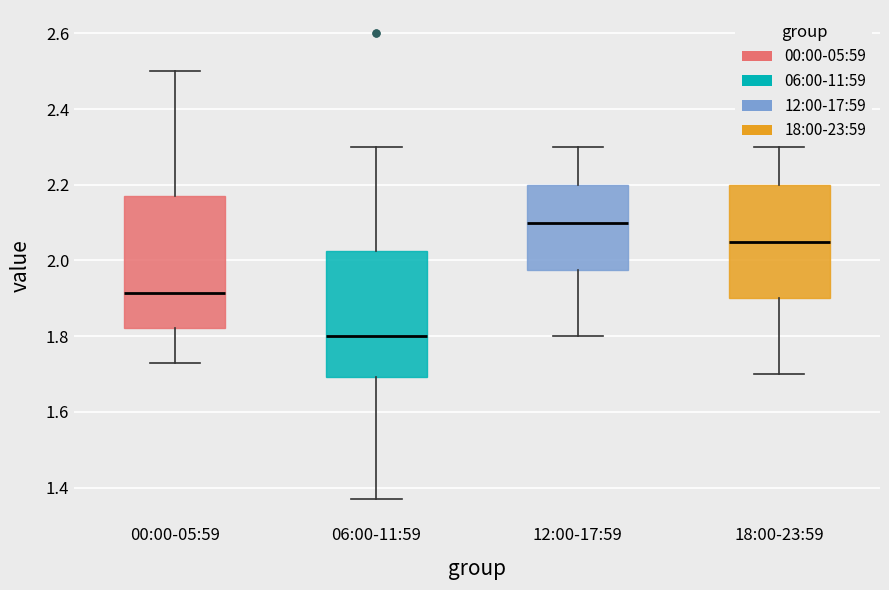

Which box has the lowest median line?

06:00-11:59